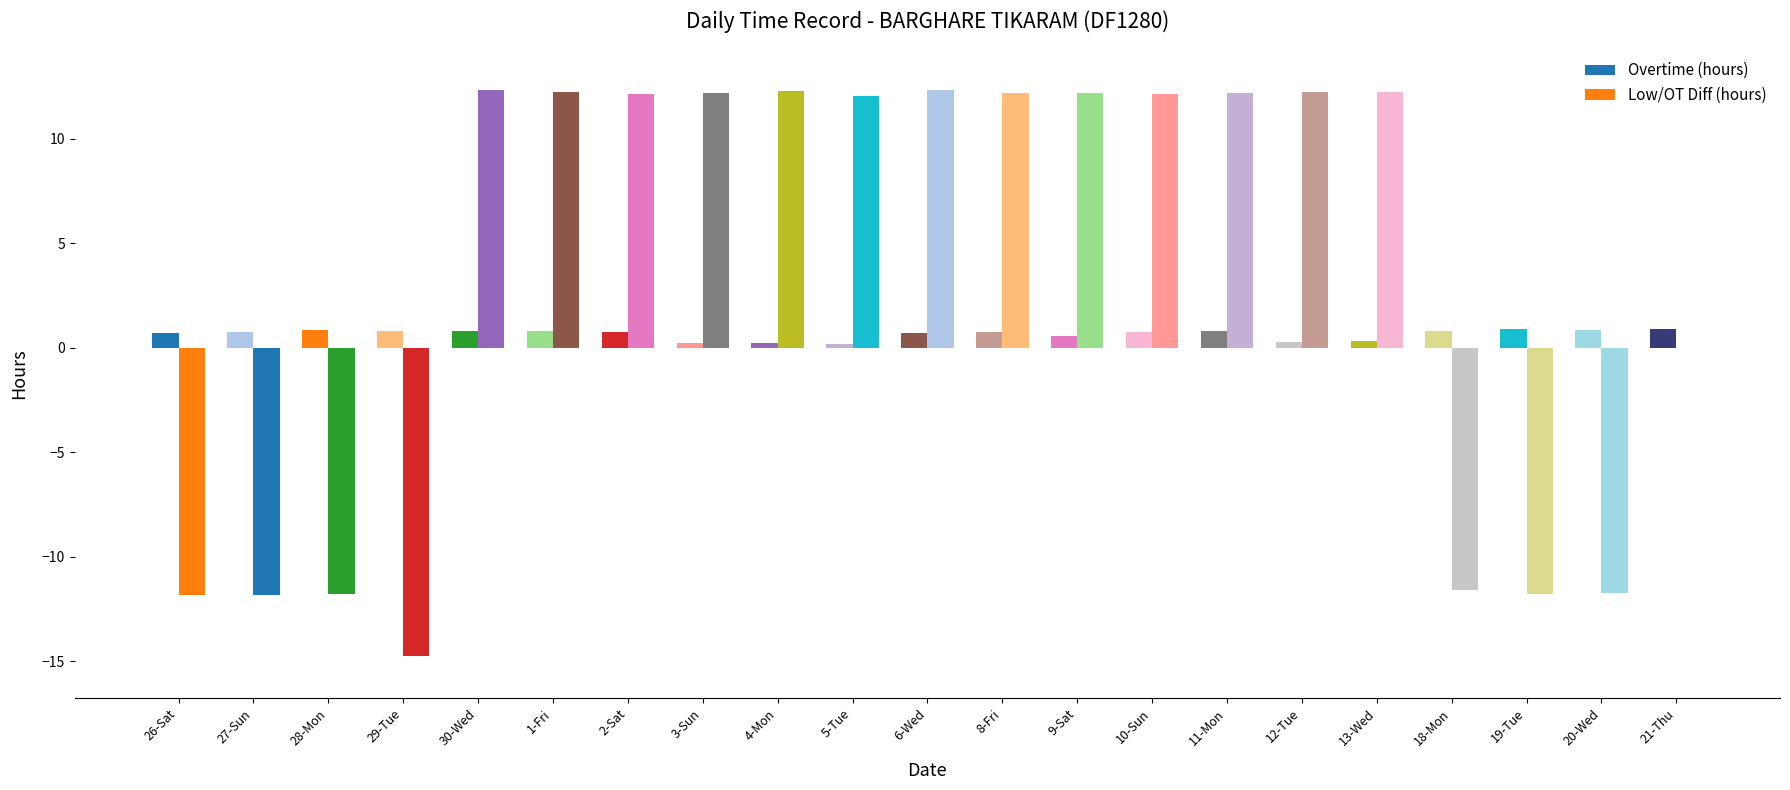

What is the difference between the maximum and second lowest values in the Low/OT Diff (hours) series?

24.2